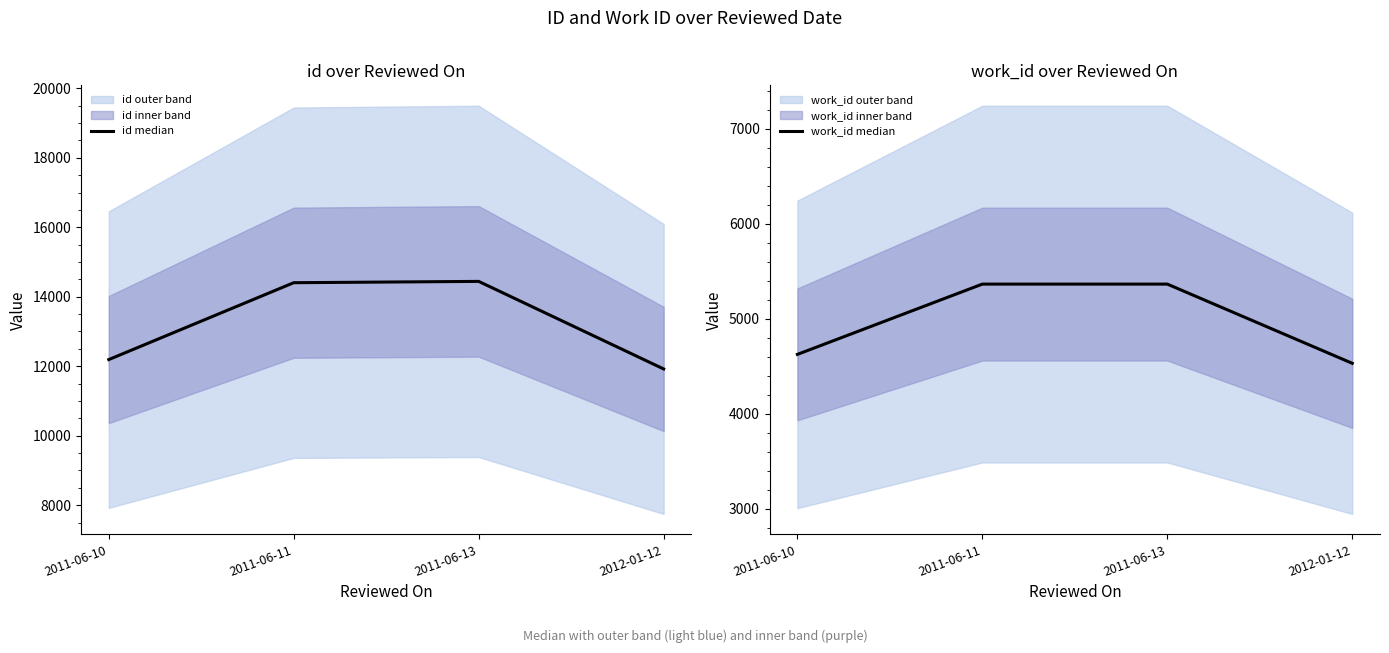

True or false: id median and work_id median cross at least once.

False